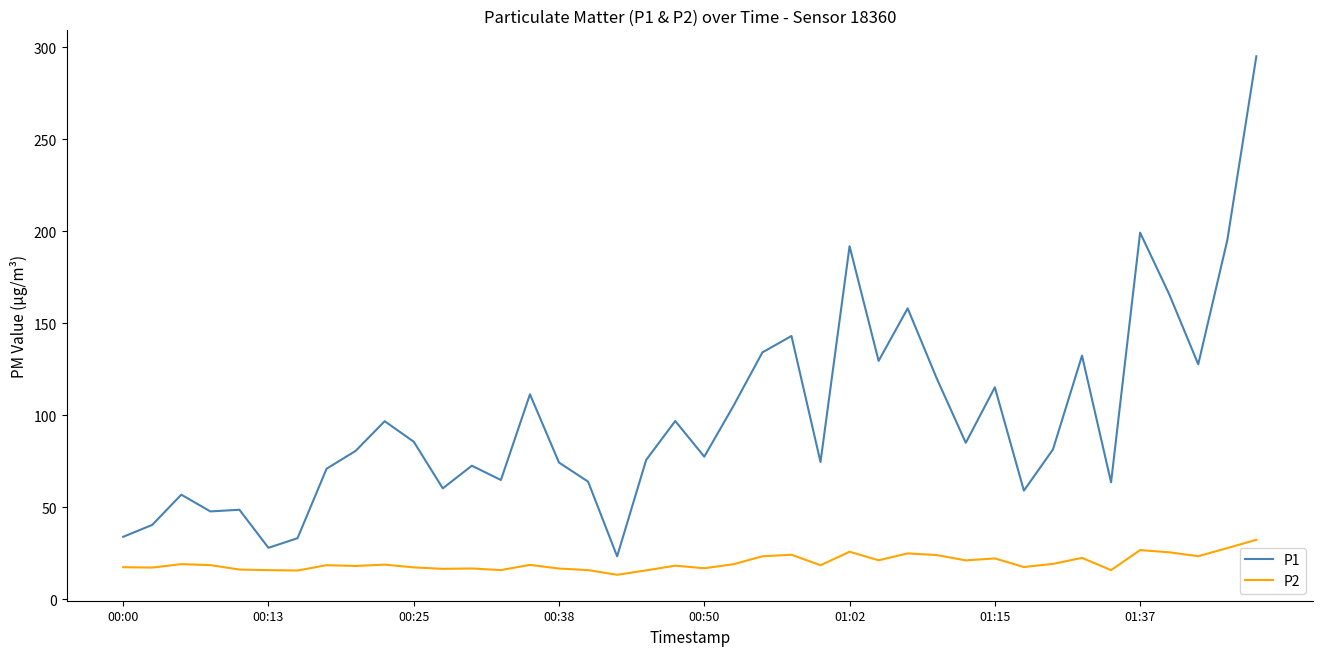

Which series has the widest spread of values?

P1